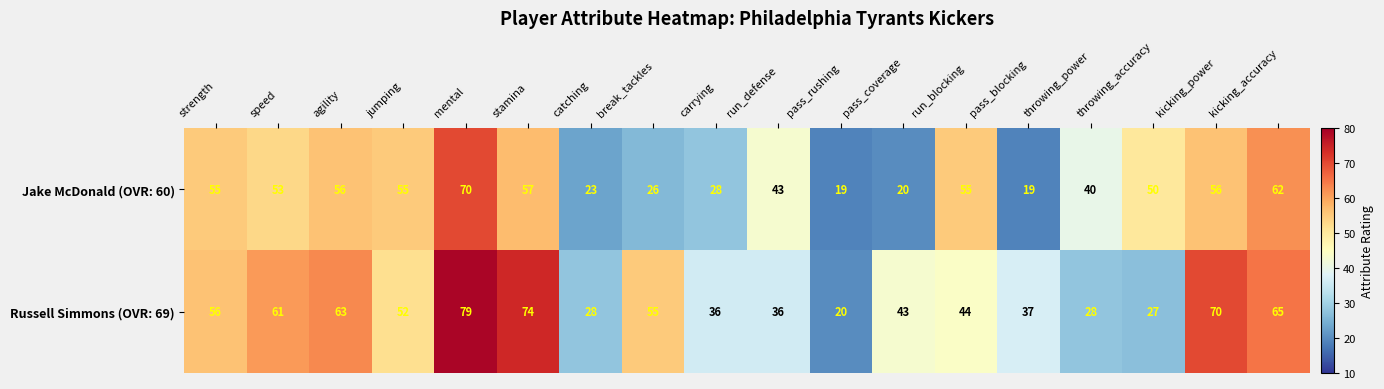

At which label is Russell Simmons (OVR: 69) closest to 49?

jumping